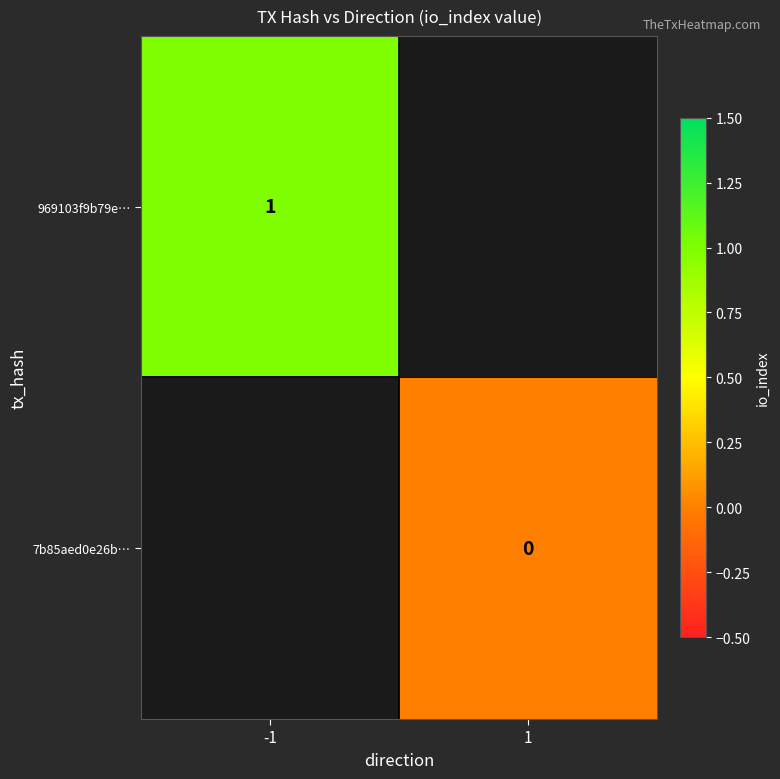

Between 1 and -1, which is larger?

-1